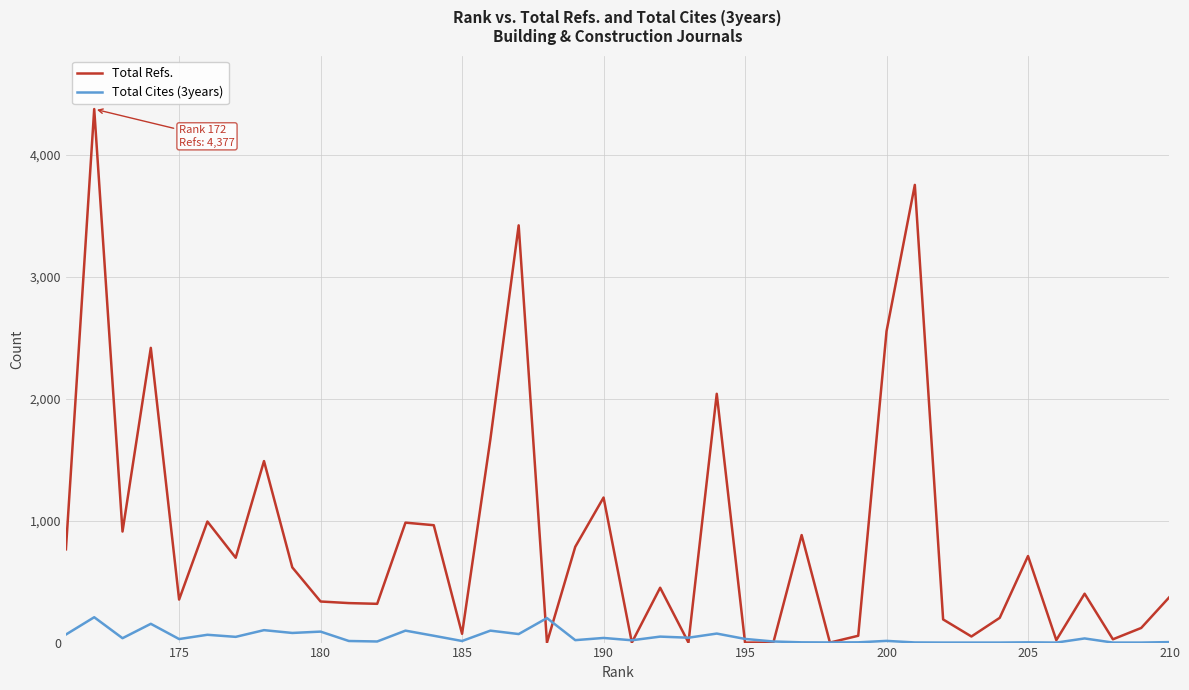

At how many categories does at least one series exceed 4269?

1